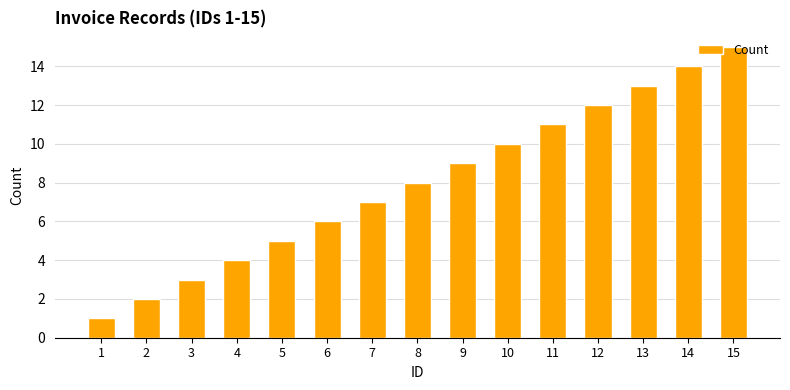

Is it true that the value at 5 is 2?

False